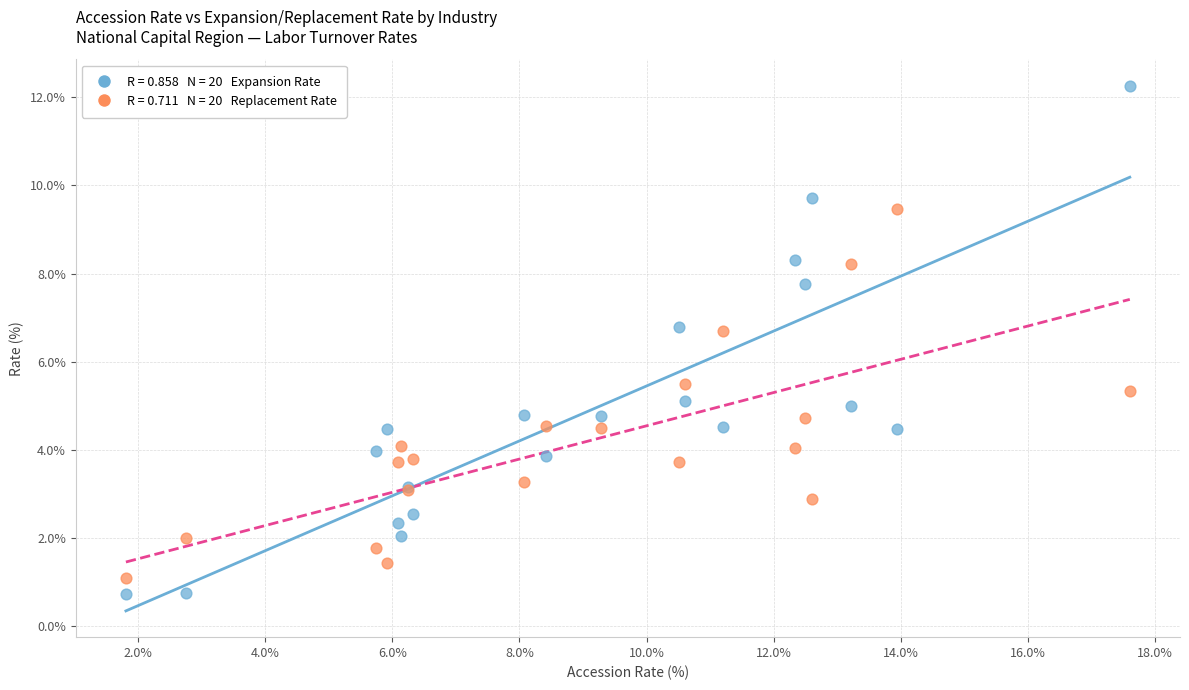

Across all series, what Y value is closest to 6?

5.5